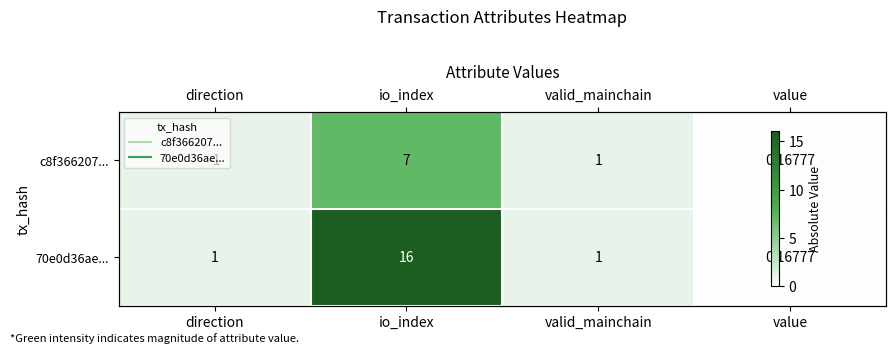

What is the difference between the c8f366207... values at io_index and value?

6.8